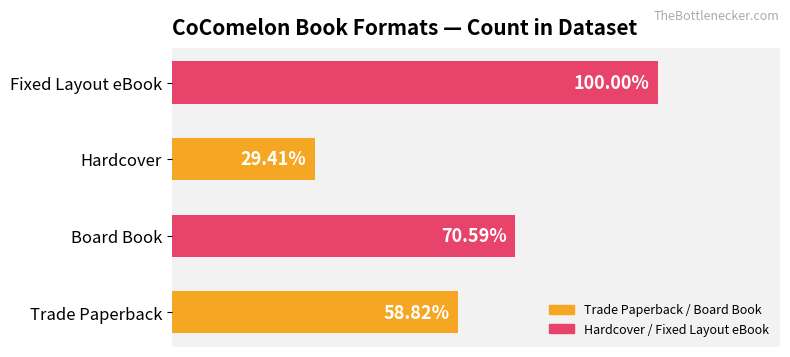

How many categories are shown in the chart?

4